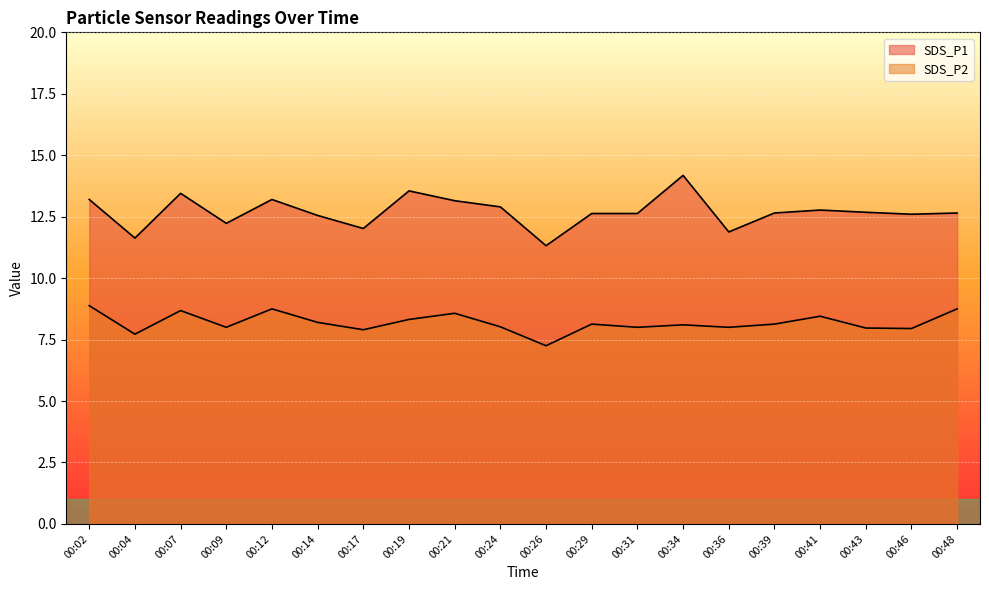

Reading left to right, extract all data points from this chart.

SDS_P1: 00:02=13.2	00:04=11.6	00:07=13.4	00:09=12.2	00:12=13.2	00:14=12.6	00:17=12.0	00:19=13.6	00:21=13.2	00:24=12.9	00:26=11.3	00:29=12.6	00:31=12.6	00:34=14.2	00:36=11.9	00:39=12.7	00:41=12.8	00:43=12.7	00:46=12.6	00:48=12.7
SDS_P2: 00:02=8.9	00:04=7.7	00:07=8.7	00:09=8.0	00:12=8.8	00:14=8.2	00:17=7.9	00:19=8.3	00:21=8.6	00:24=8.0	00:26=7.2	00:29=8.1	00:31=8.0	00:34=8.1	00:36=8.0	00:39=8.1	00:41=8.4	00:43=8.0	00:46=8.0	00:48=8.8